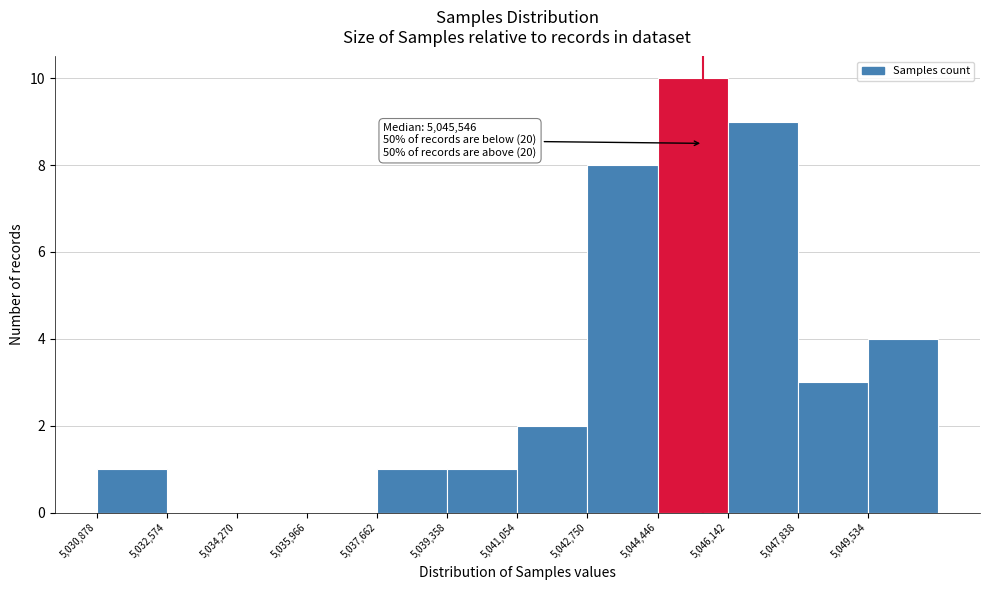

Over which range of the x-axis is the bar tallest?

5044400 to 5046200